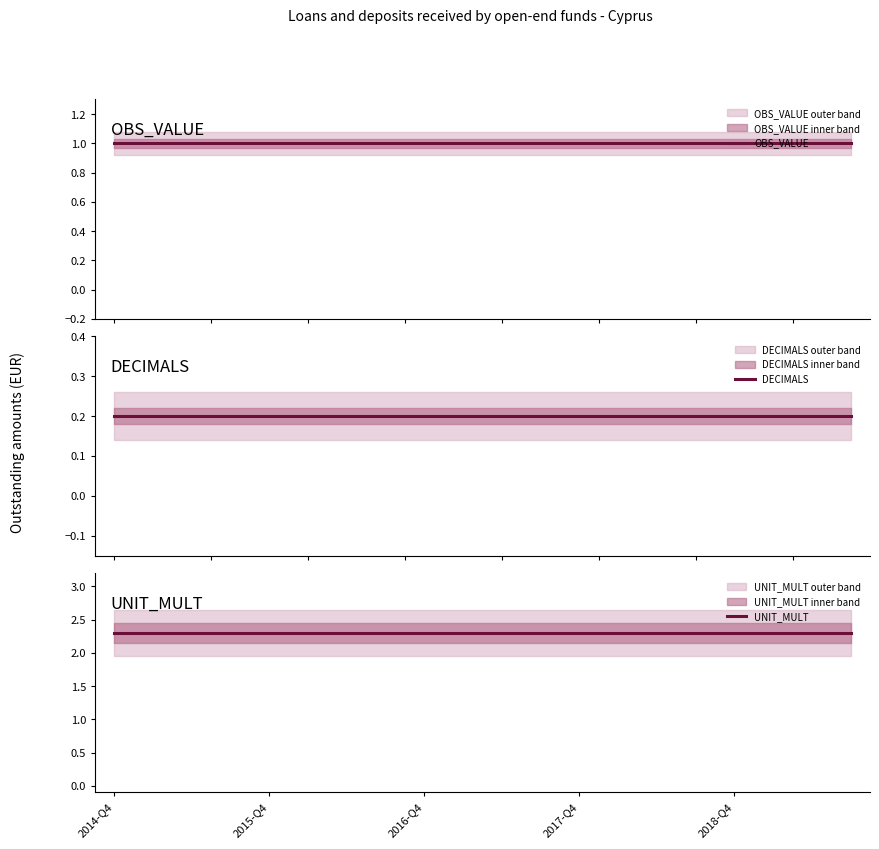

True or false: OBS_VALUE and UNIT_MULT cross at least once.

False